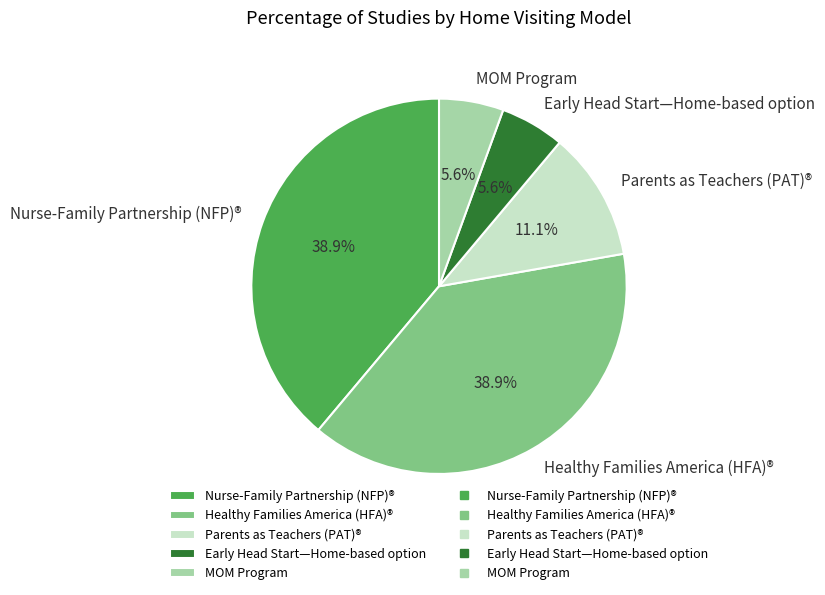

The Parents as Teachers (PAT)® slice represents 11% of the pie. True or false?

True